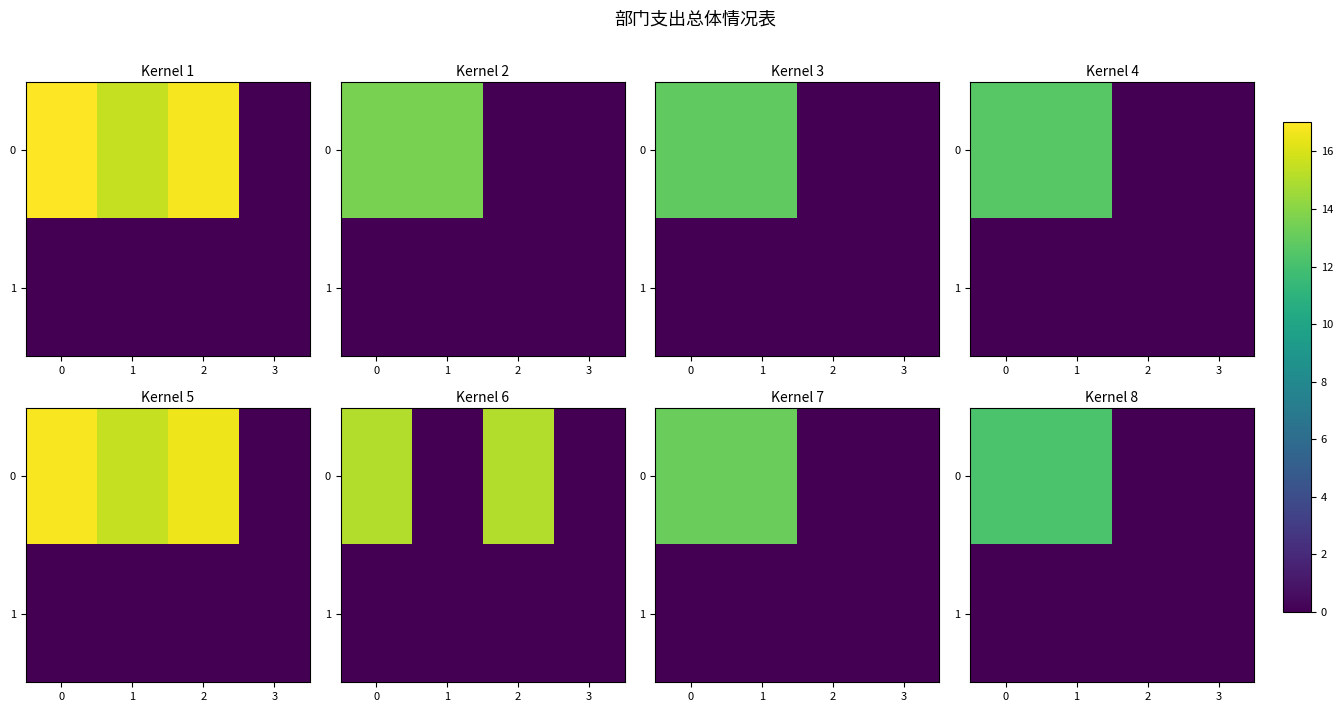

What is the average value of the 0 series?

6.1